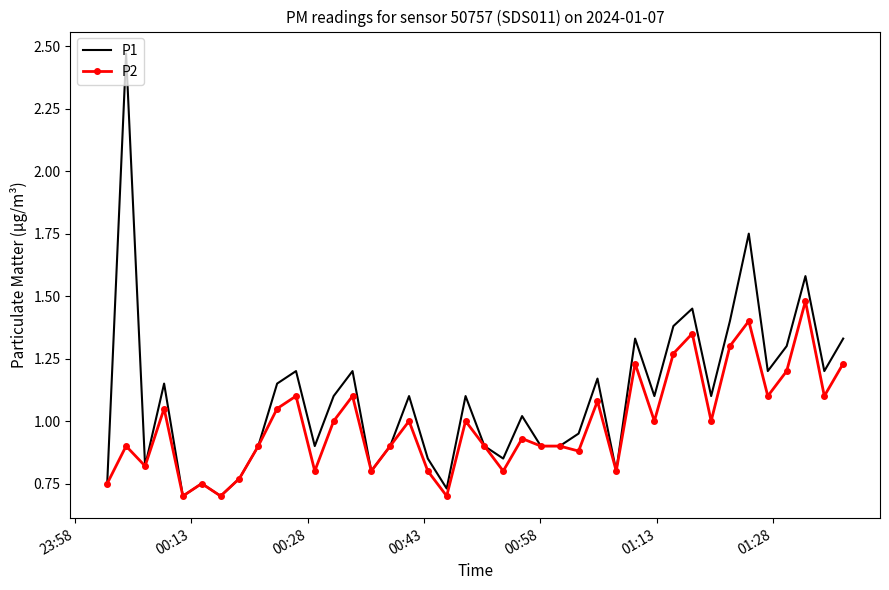

List the series in order of their peak value, highest first.

P1, P2